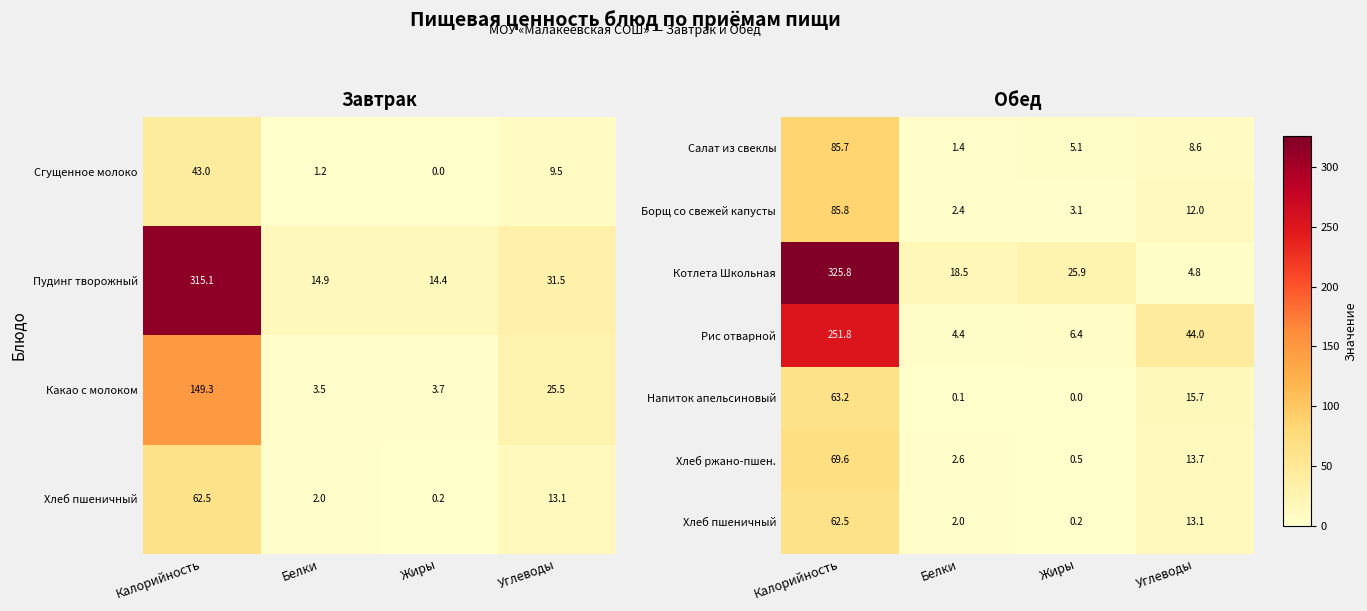

True or false: Рис отварной has a value of 6.4 at Жиры.

True